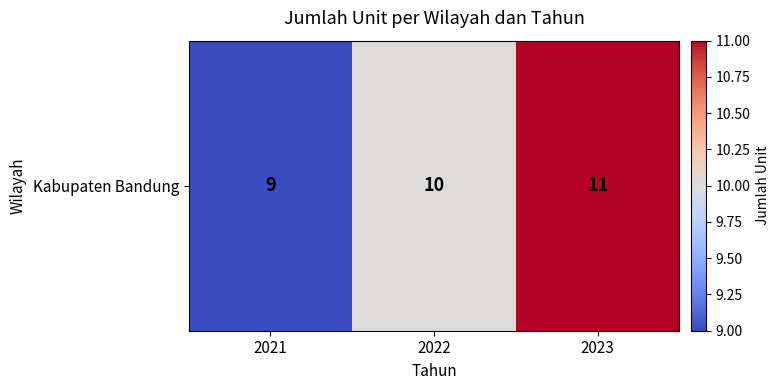

Reading right to left, what are all the values shown in this chart?

11	10	9